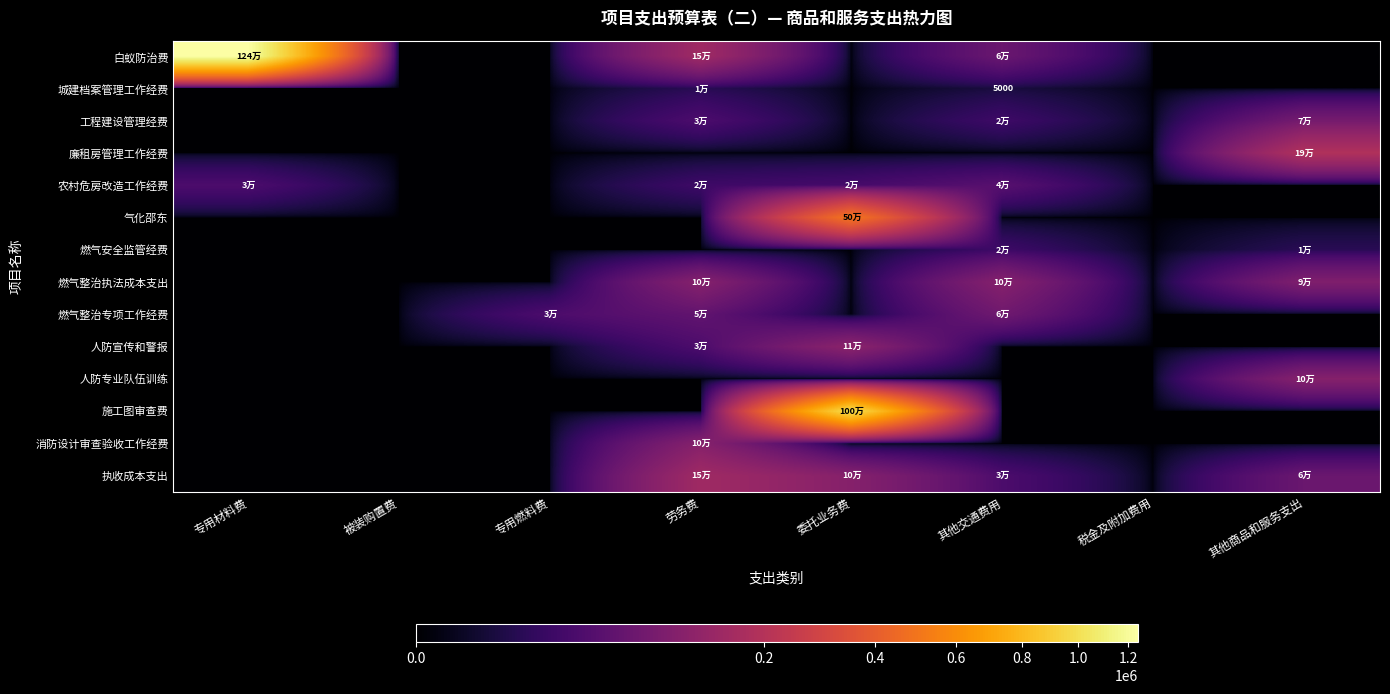

Rank the categories by 燃气安全监管经费 value from highest to lowest.

其他交通费用, 其他商品和服务支出, 专用材料费, 被装购置费, 专用燃料费, 劳务费, 委托业务费, 税金及附加费用